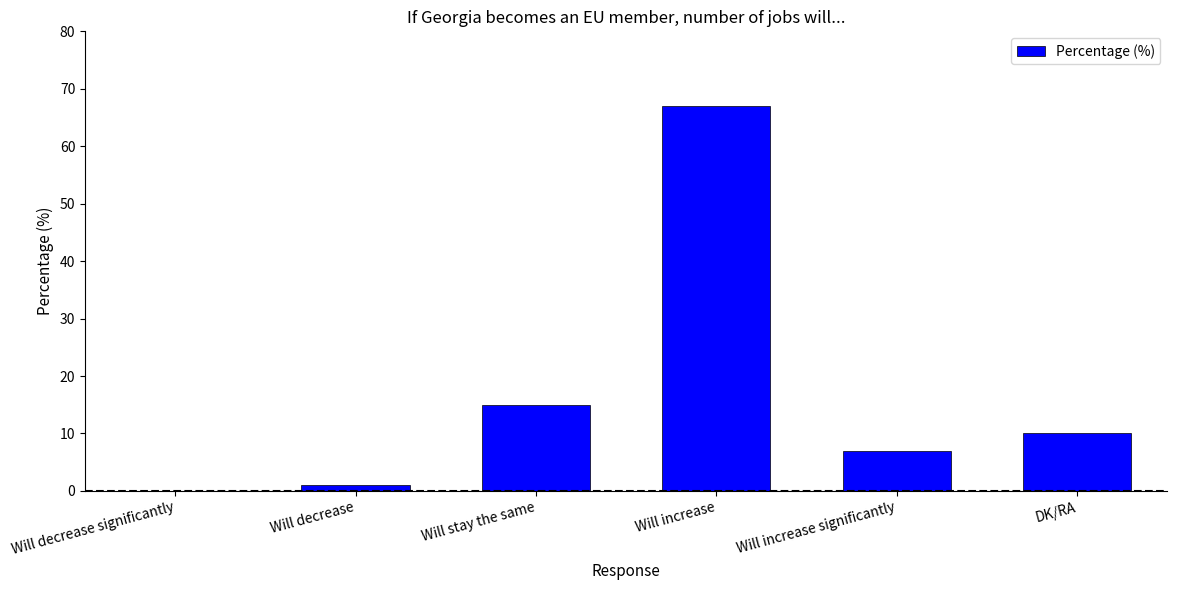

What is the change in value from Will decrease significantly to DK/RA?

+10